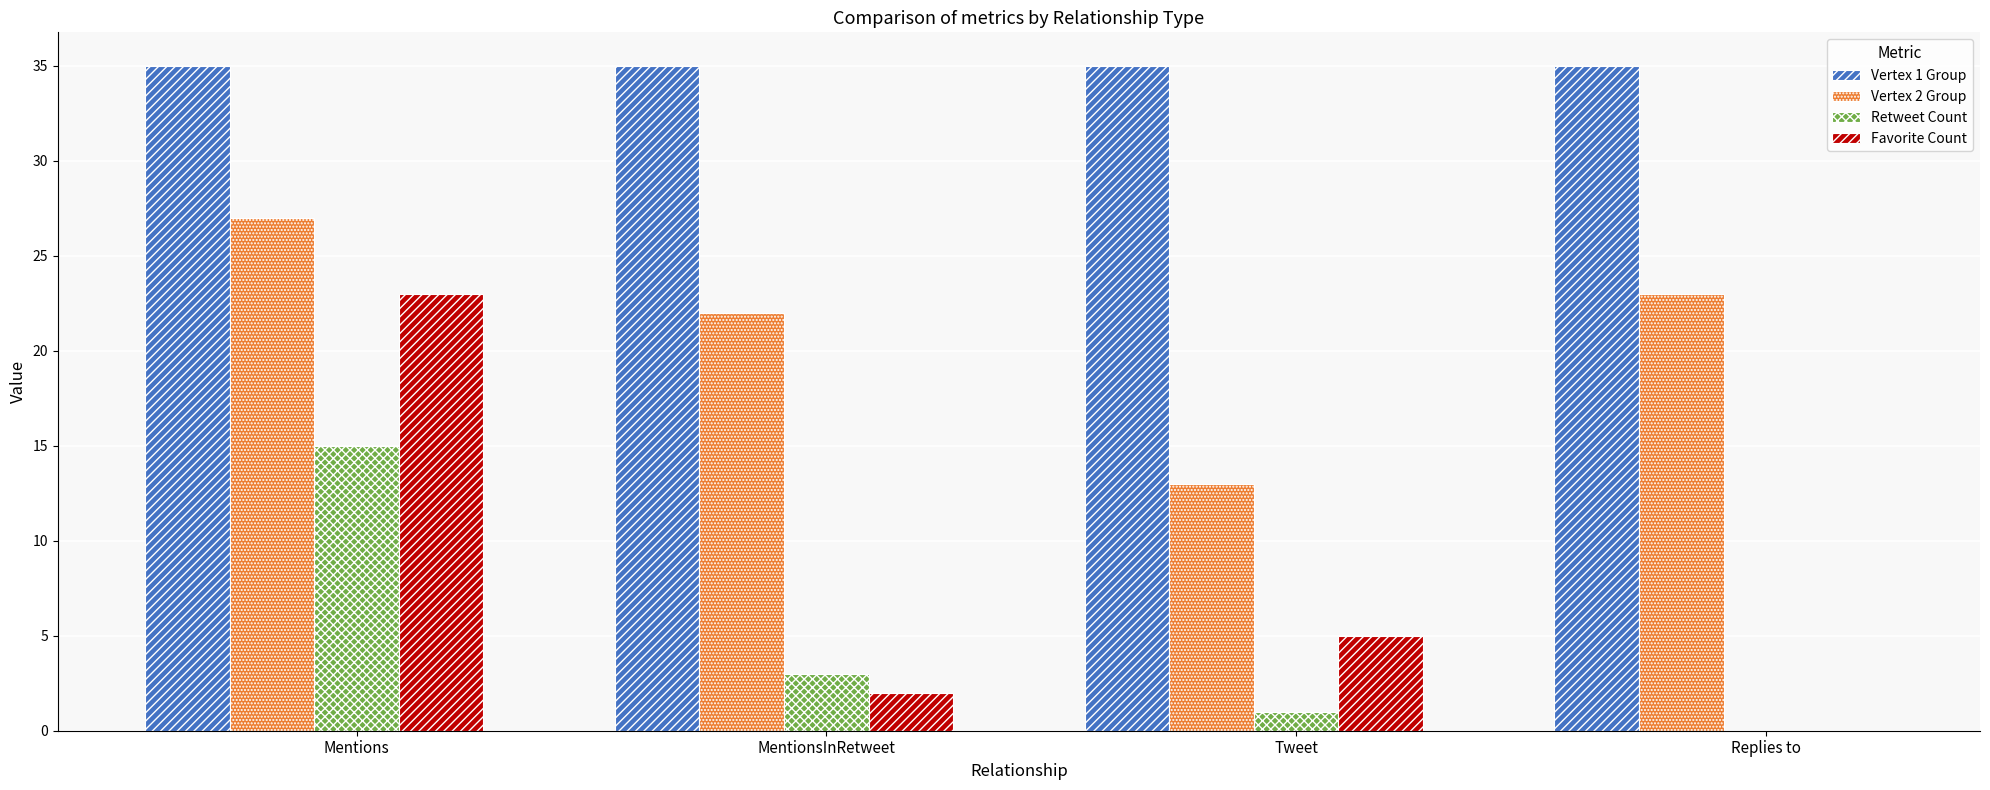

Between Mentions and MentionsInRetweet, which series saw the biggest shift?

Favorite Count